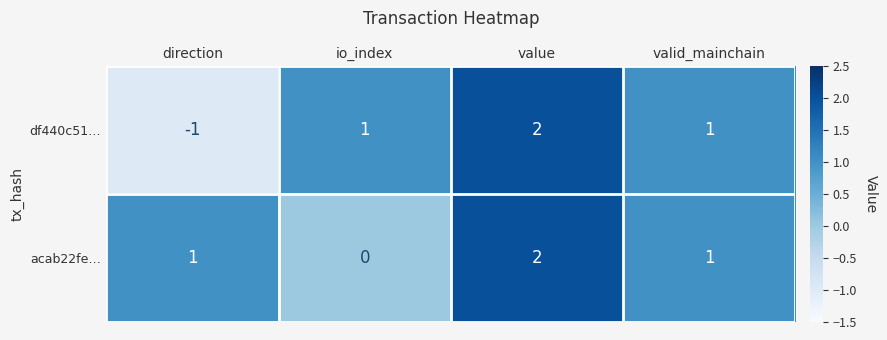

The acab22fe… series shows 1 at io_index. True or false?

False